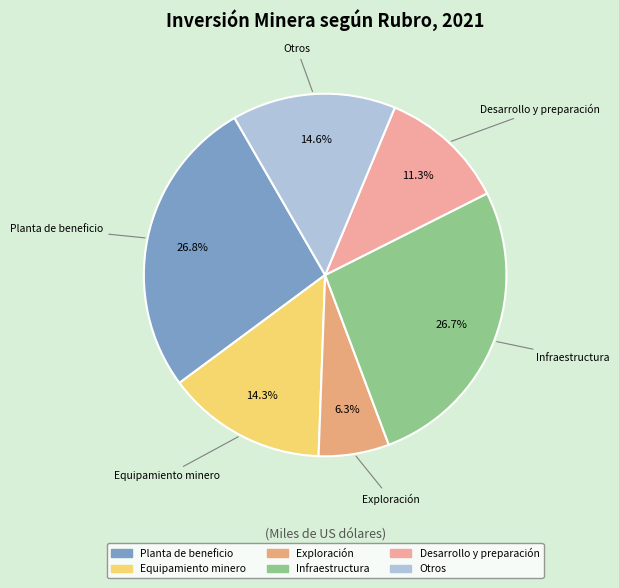

What percentage do Infraestructura and Exploración together represent?

33.0%